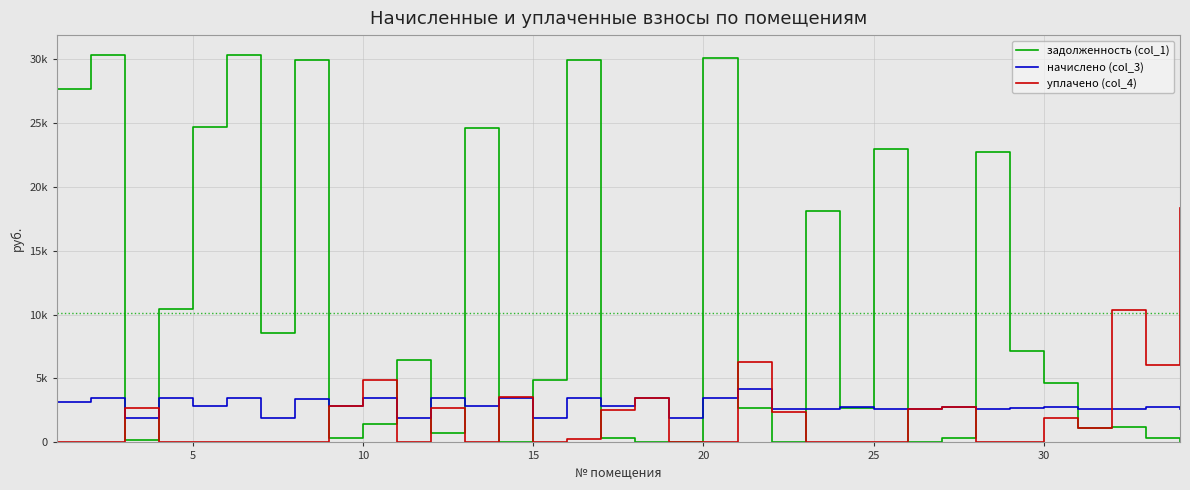

What is the difference between the second highest and minimum values in the начислено (col_3) series?

1585.3